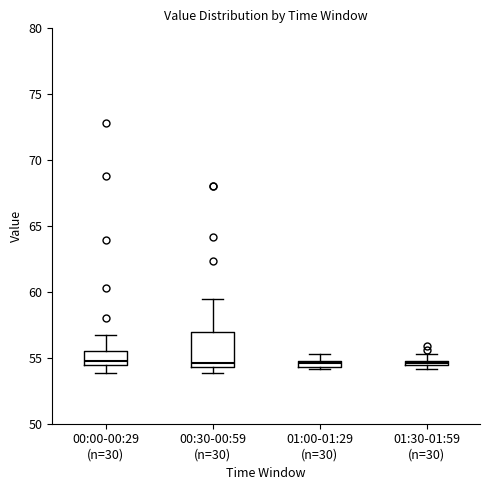

Which box is the tallest, from its lower edge to its upper edge?

00:30-00:59 (n=30)